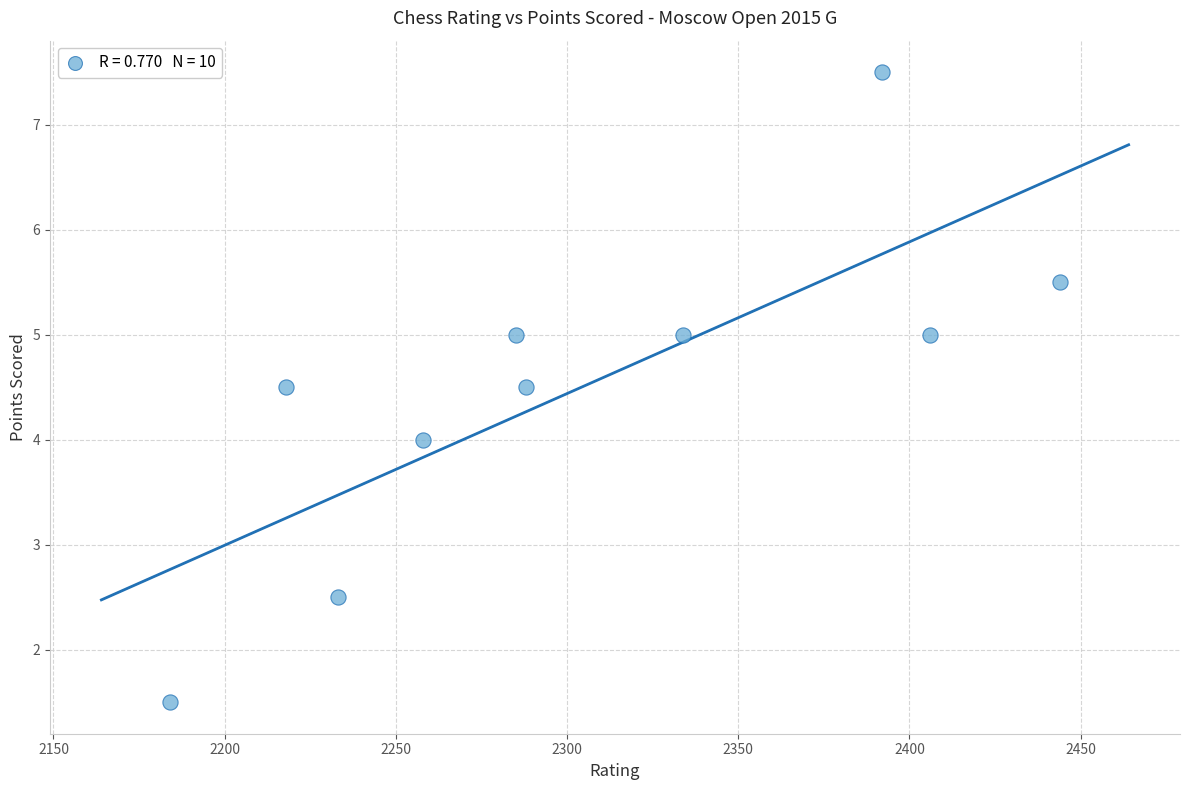

What is the range of X values (max minus min)?

260.0